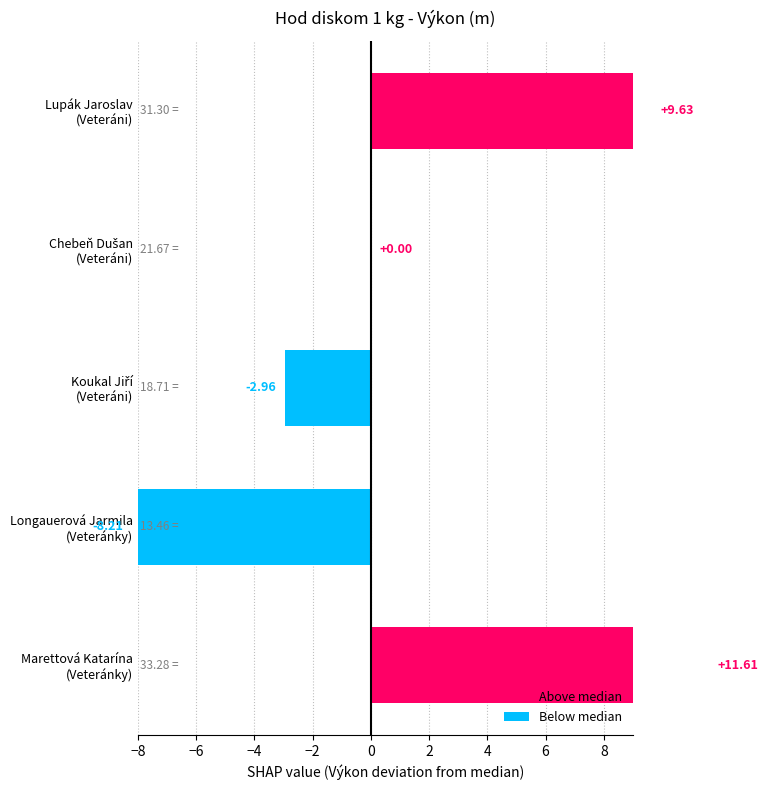

How many positive values are there?

2